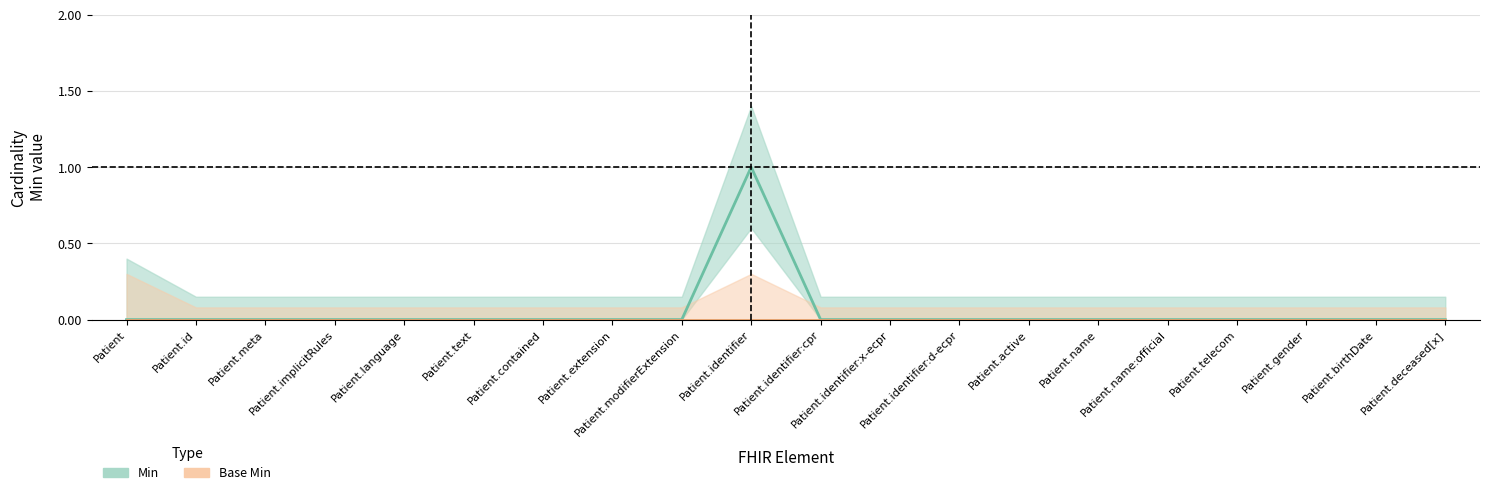

List the labels in order of Base Min value, largest first.

Patient, Patient.id, Patient.meta, Patient.implicitRules, Patient.language, Patient.text, Patient.contained, Patient.extension, Patient.modifierExtension, Patient.identifier, Patient.identifier:cpr, Patient.identifier:x-ecpr, Patient.identifier:d-ecpr, Patient.active, Patient.name, Patient.name:official, Patient.telecom, Patient.gender, Patient.birthDate, Patient.deceased[x]